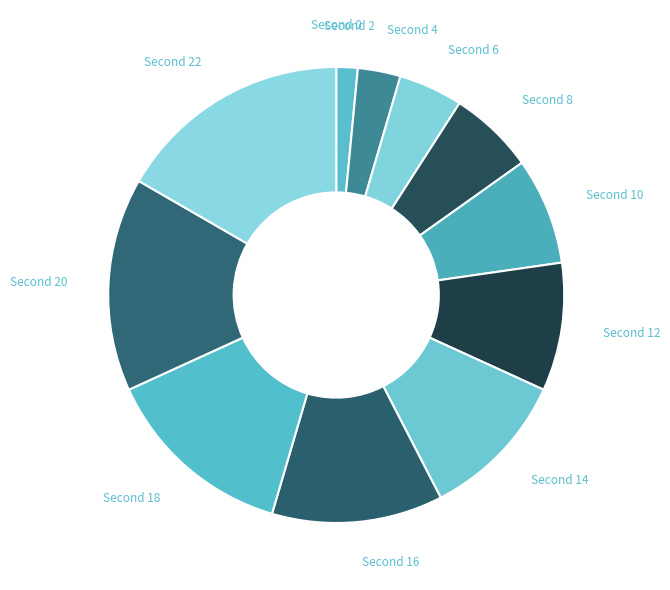

To the nearest percent, what is the average slice percentage?

8%